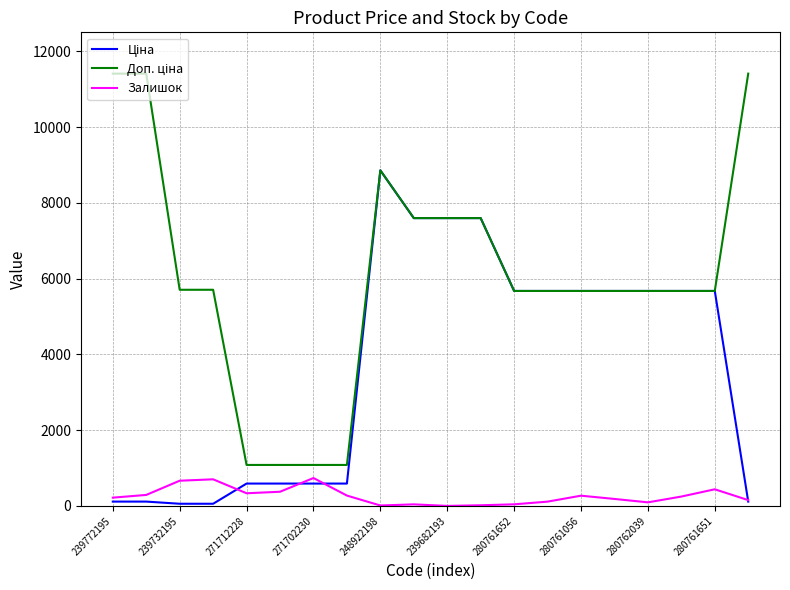

What is the maximum value for Залишок?

736.0